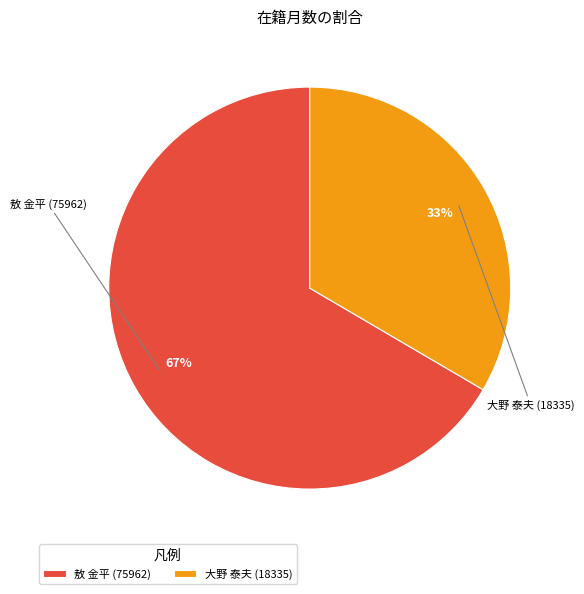

How many segments does this pie chart have?

2